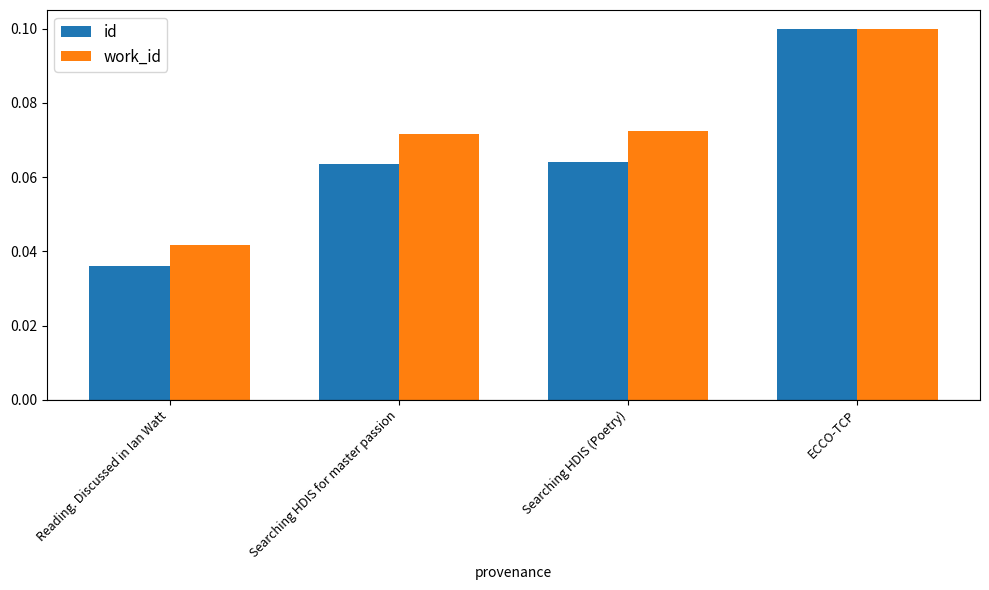

At how many categories does at least one series exceed 0?

4